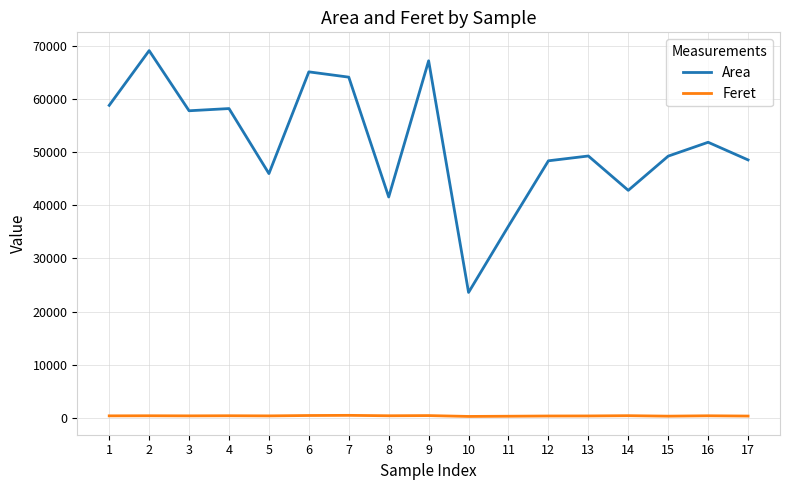

What is the average value of the Area series?

51693.1